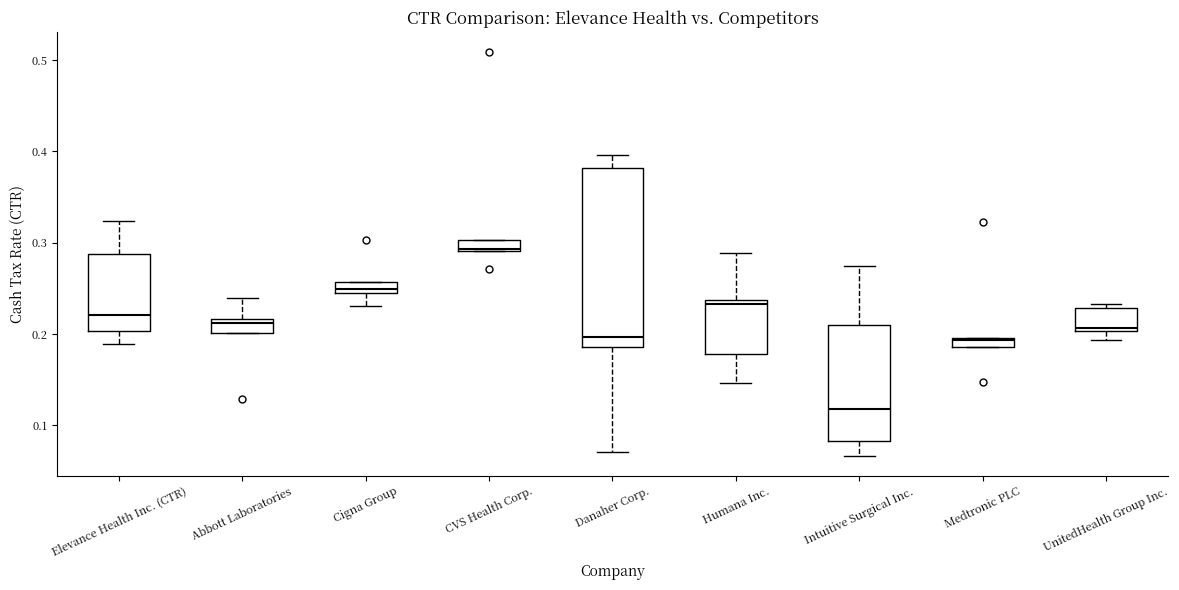

Comparing the boxes themselves (not the whiskers), which one is the tallest?

Danaher Corp.